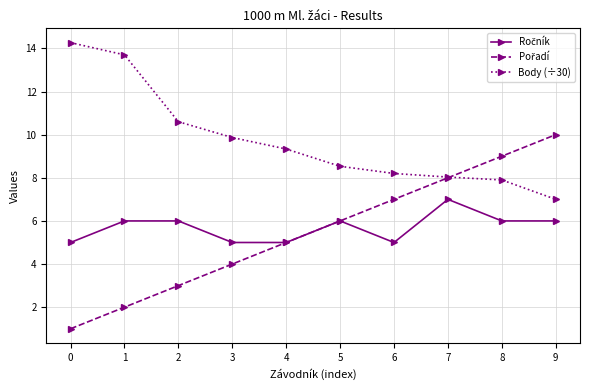

What is the total value across all series at 9?

23.0